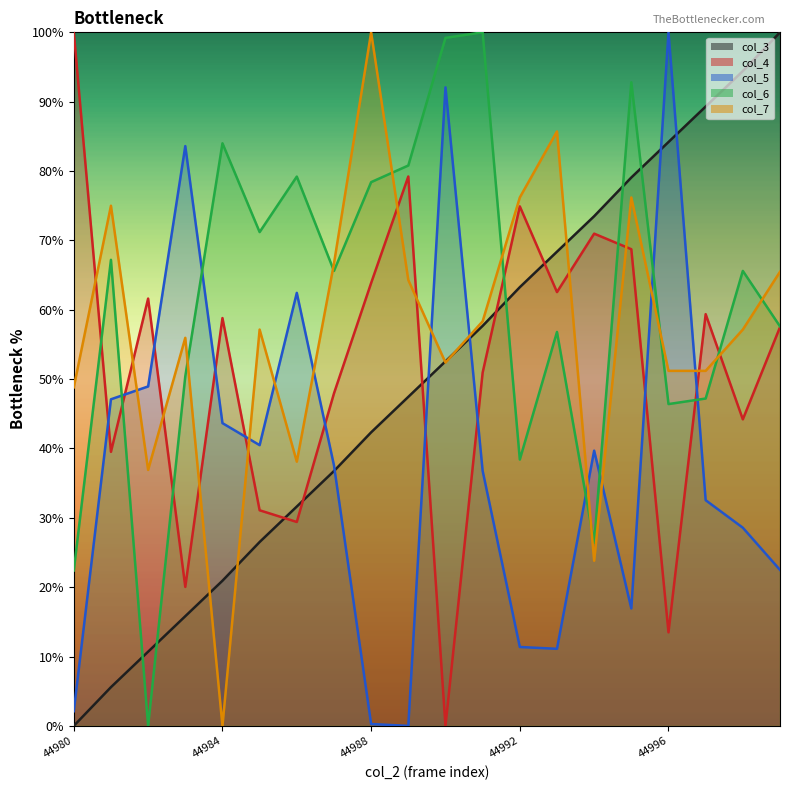

True or false: col_3 has more than 2 interior local peaks.

False